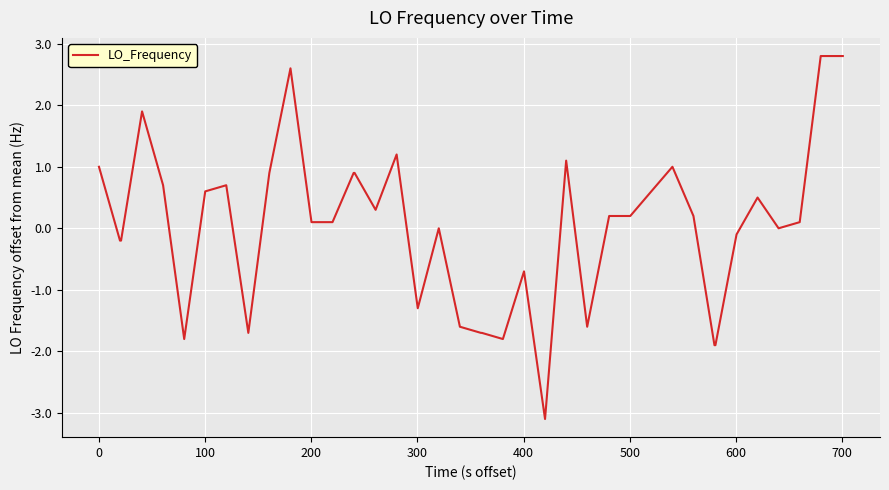

Does the chart have visible grid lines?

Yes